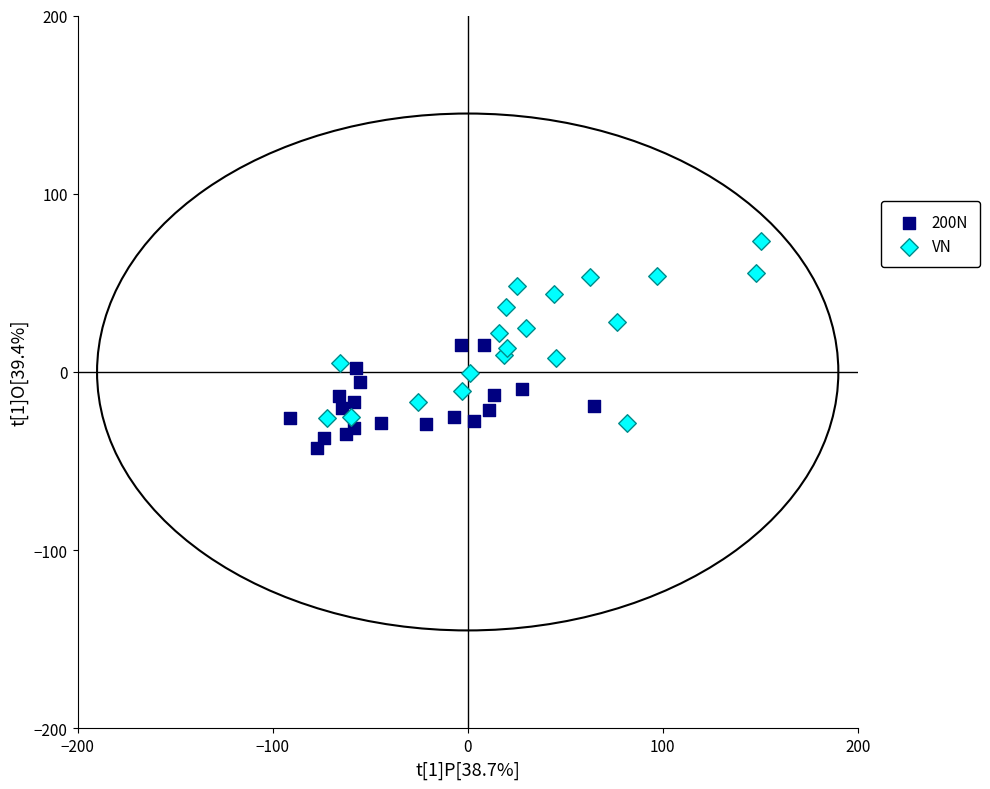

Which series has the largest Y range (max minus min)?

VN